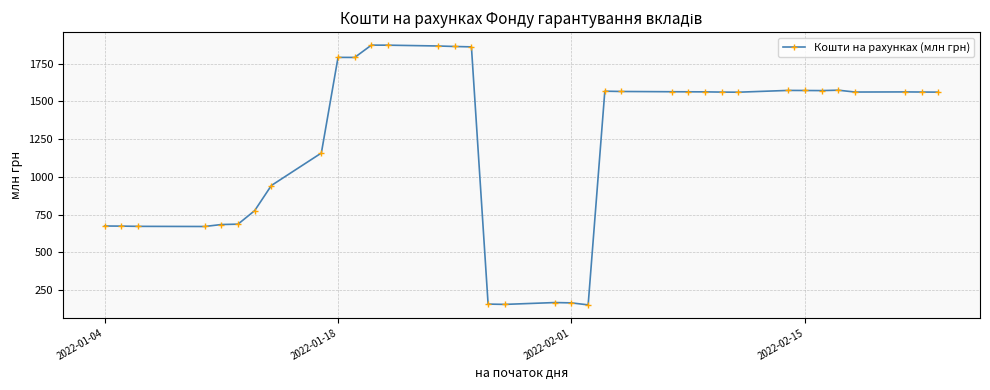

What is the sum of all values?

44155.3